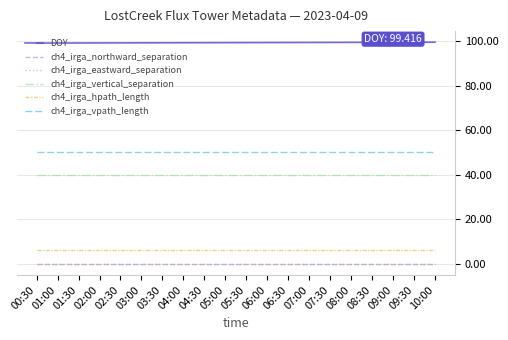

Does the chart have visible grid lines?

Yes